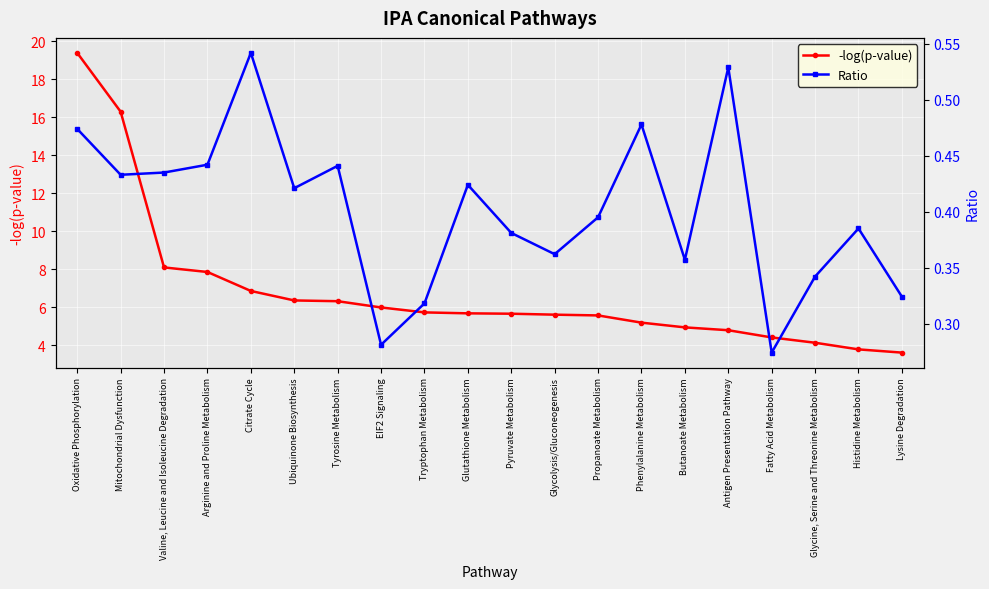

Reading left to right, list all the values displayed in this chart.

-log(p-value): 19.4	16.3	8.1	7.8	6.8	6.3	6.3	6.0	5.7	5.7	5.7	5.6	5.6	5.2	4.9	4.8	4.4	4.1	3.8	3.6
Ratio: 0.5	0.4	0.4	0.4	0.5	0.4	0.4	0.3	0.3	0.4	0.4	0.4	0.4	0.5	0.4	0.5	0.3	0.3	0.4	0.3